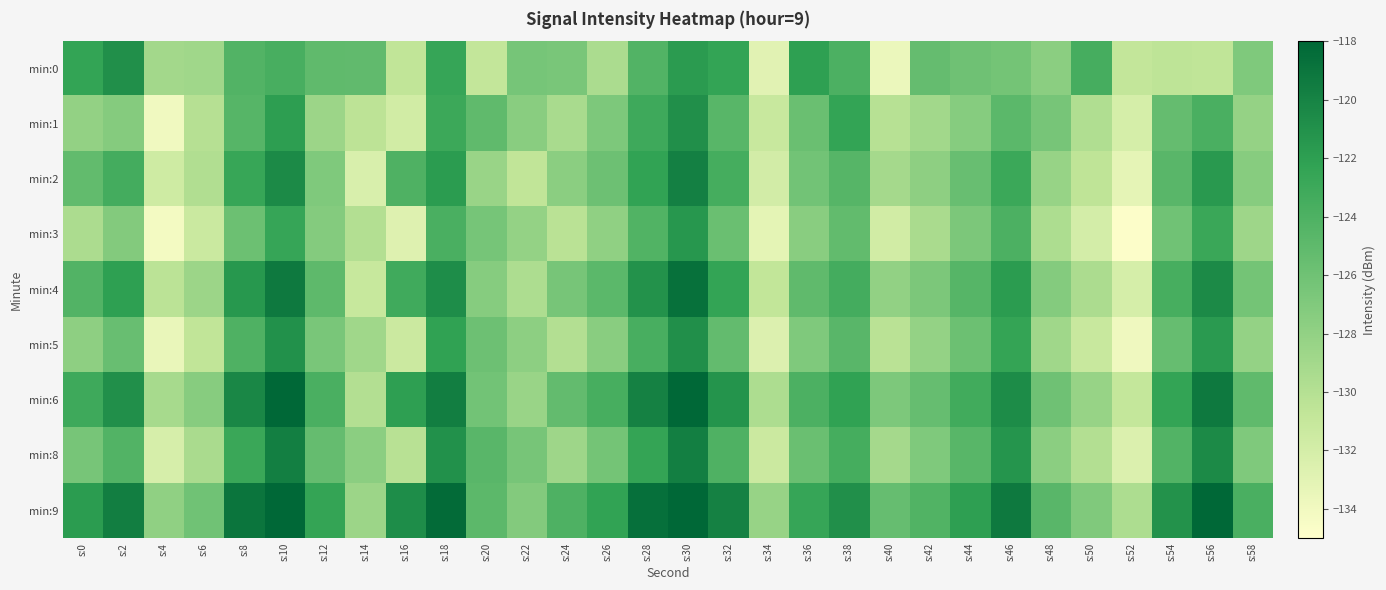

How many categories are shown in the chart?

30